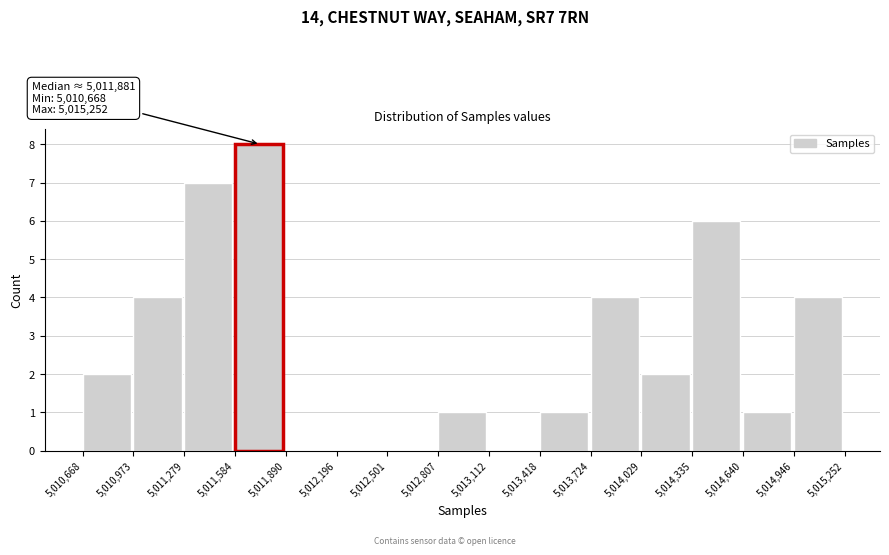

Over which range of the x-axis is the bar tallest?

5,011,584 to 5,011,890